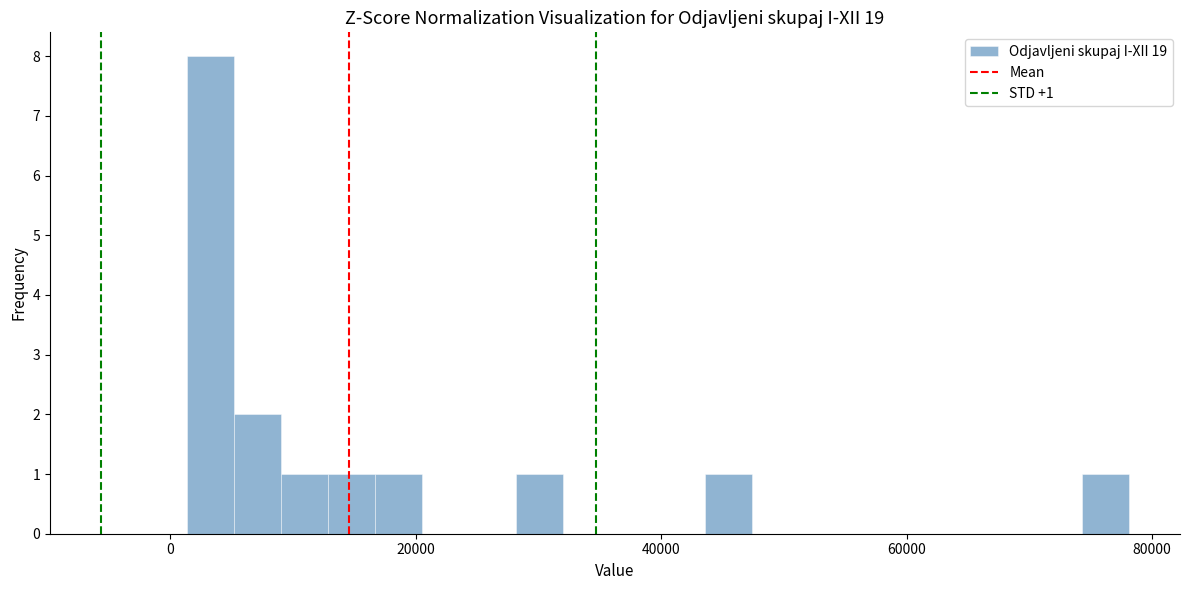

Read against the x-axis, roughly where is the centre of the tallest bar?

4000